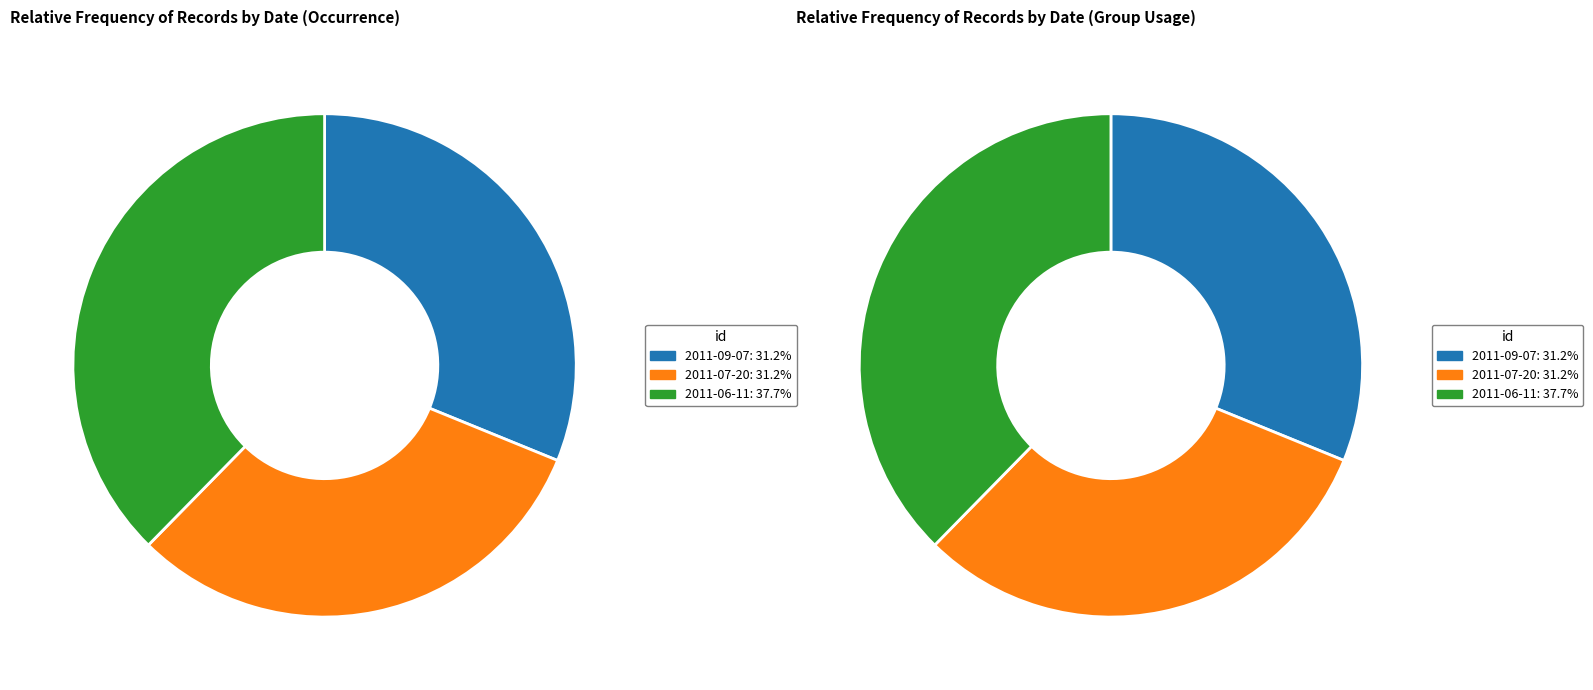

Is there a majority slice in this chart?

No